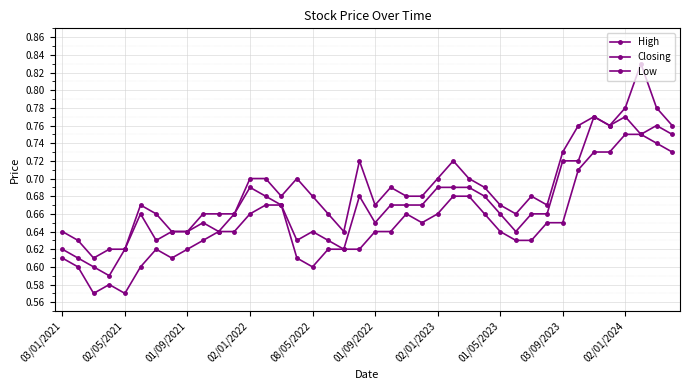

Count the number of categories in the chart.

40